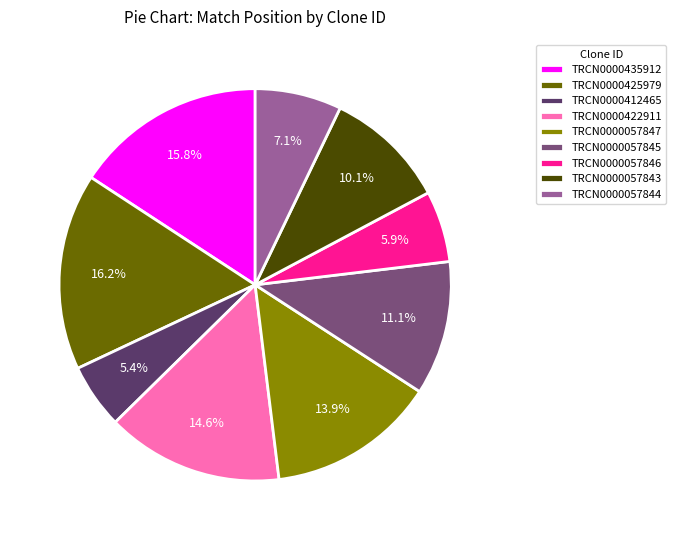

What is the ratio of the value at TRCN0000057845 to the value at TRCN0000422911?

0.8